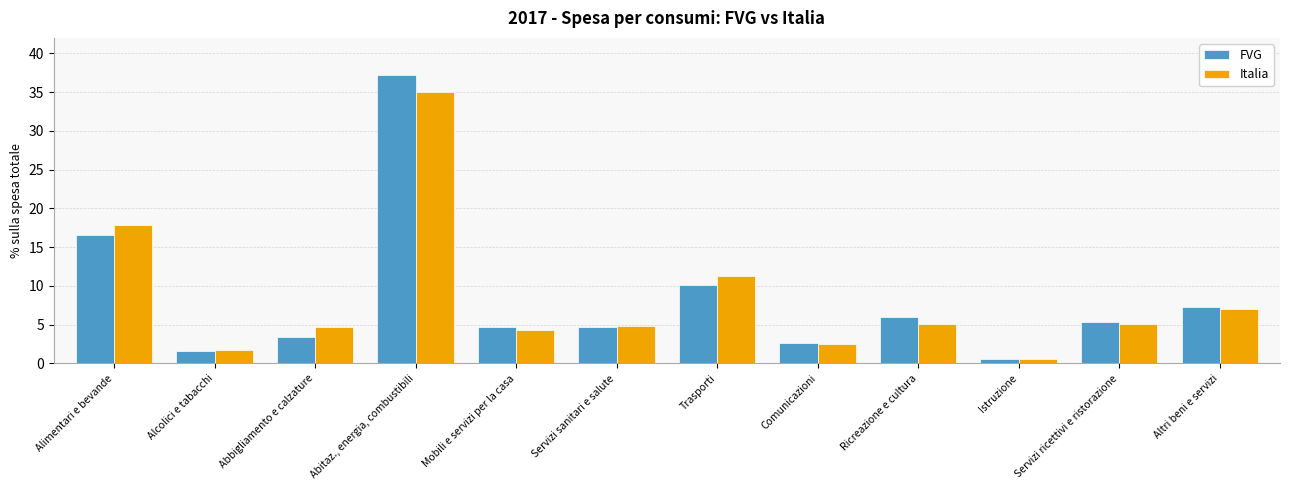

What is the label of the 9th bar from the right?

Abitaz., energia, combustibili